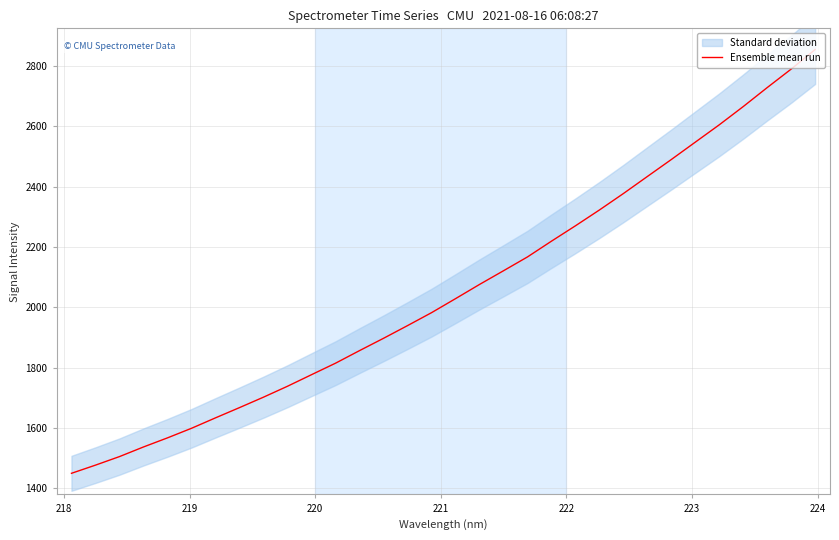

What is the maximum value for Ensemble mean run?

2854.1